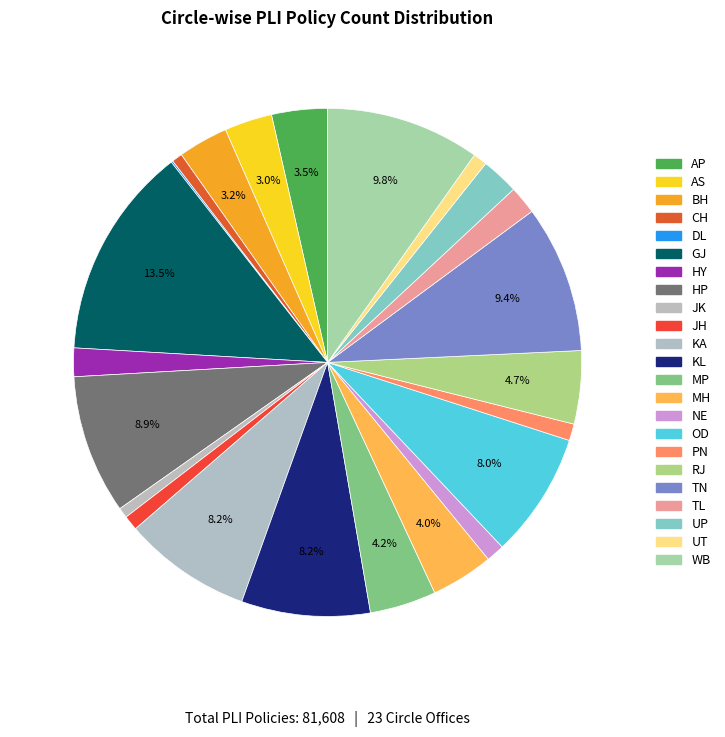

To the nearest percent, what is the difference between the largest and smallest slice percentages?

13%